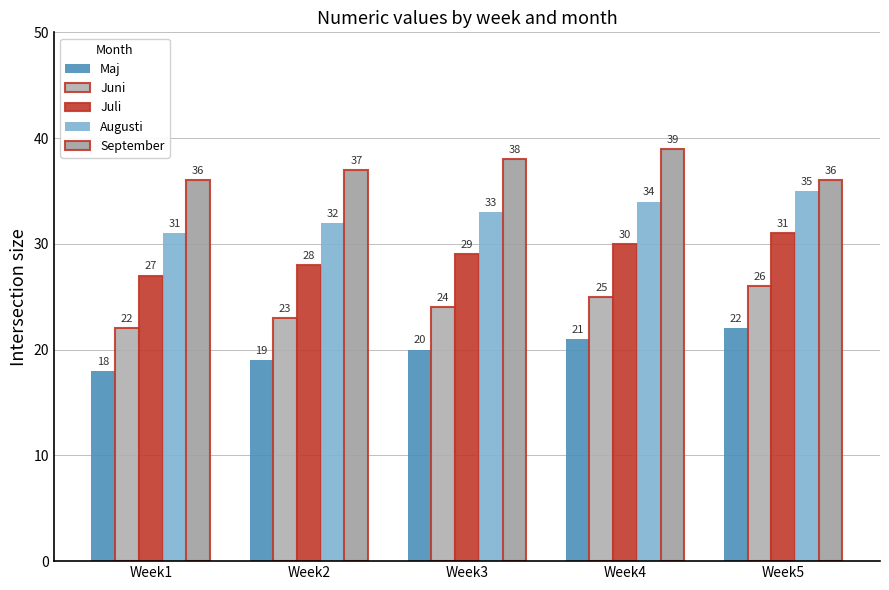

Are the bars horizontal?

No